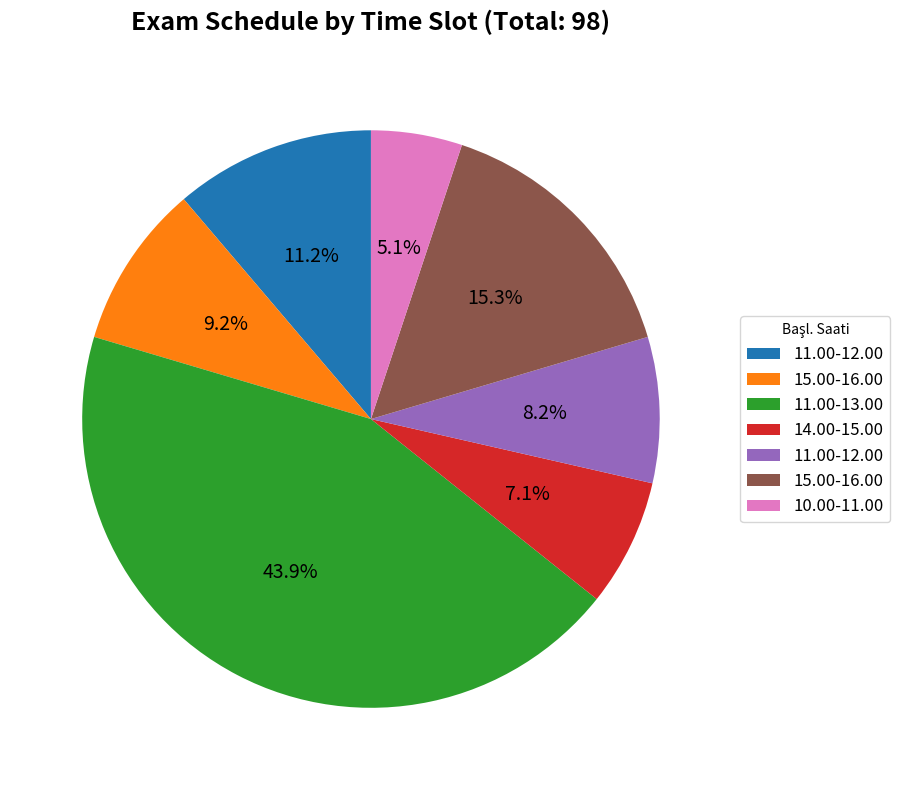

Is there a majority slice in this chart?

No